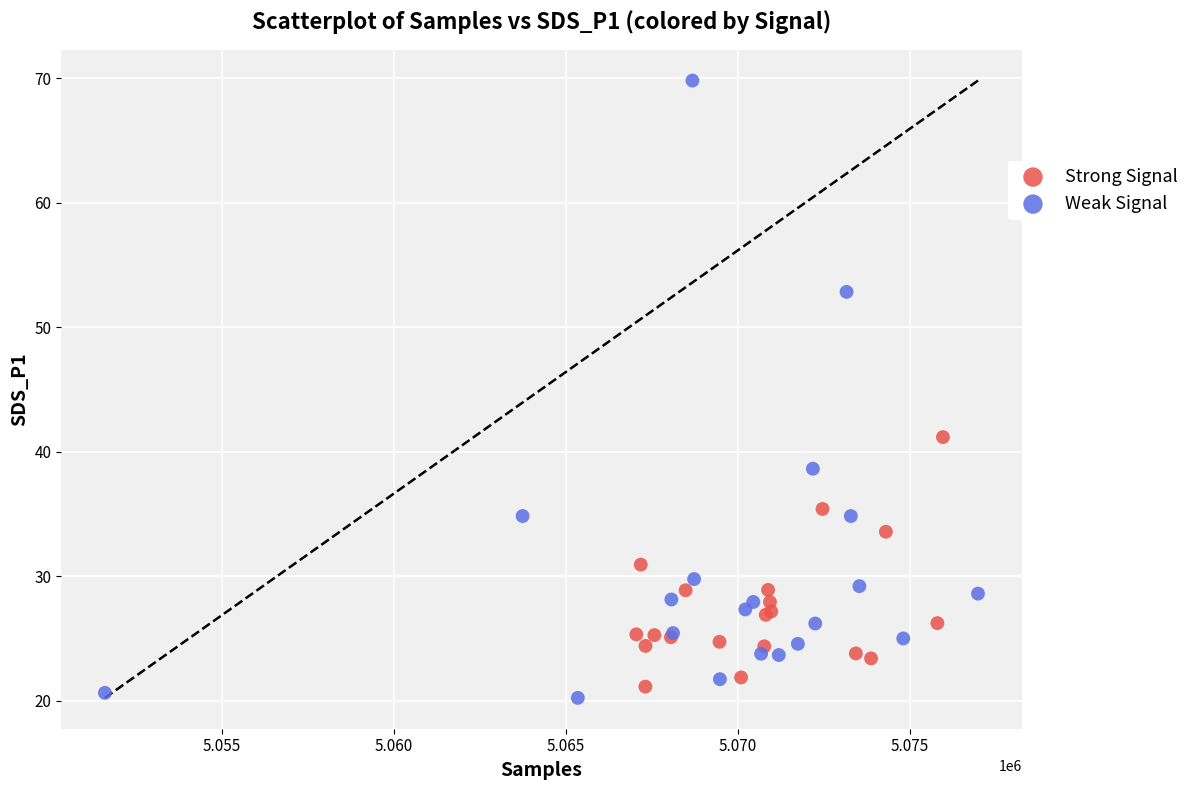

Which series reaches the maximum Y coordinate?

Weak Signal